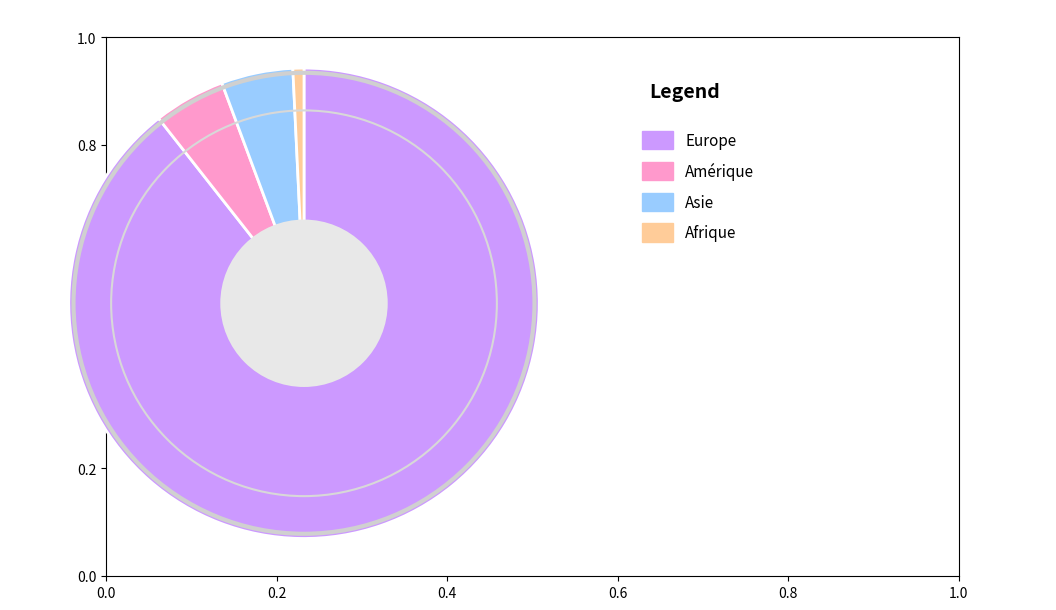

Is there any slice that represents more than half of the pie?

Yes